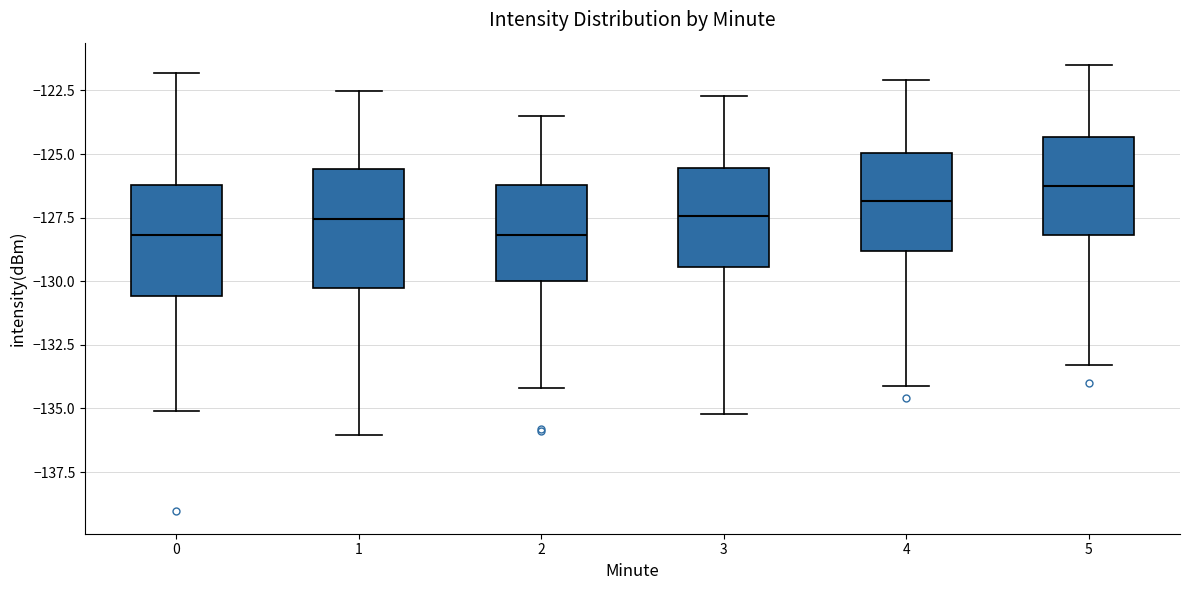

Reading left to right, read every box against the y-axis: the position of its median line, the range the box covers, and the ends of its whiskers. The values are not printed on the chart, so give them approximately, as read against the axis.

0: median -128.0, box -130.5 to -126.0, whiskers -135.0 to -122.0
1: median -127.5, box -130.5 to -125.5, whiskers -136.0 to -122.5
2: median -128.0, box -130.0 to -126.0, whiskers -134.0 to -123.5
3: median -127.5, box -129.5 to -125.5, whiskers -135.0 to -122.5
4: median -127.0, box -129.0 to -125.0, whiskers -134.0 to -122.0
5: median -126.0, box -128.0 to -124.5, whiskers -133.5 to -121.5